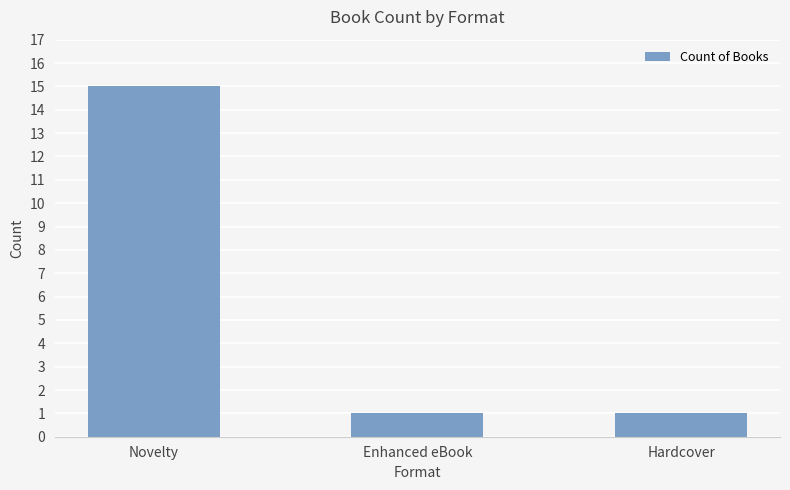

Does the chart contain any negative values?

No